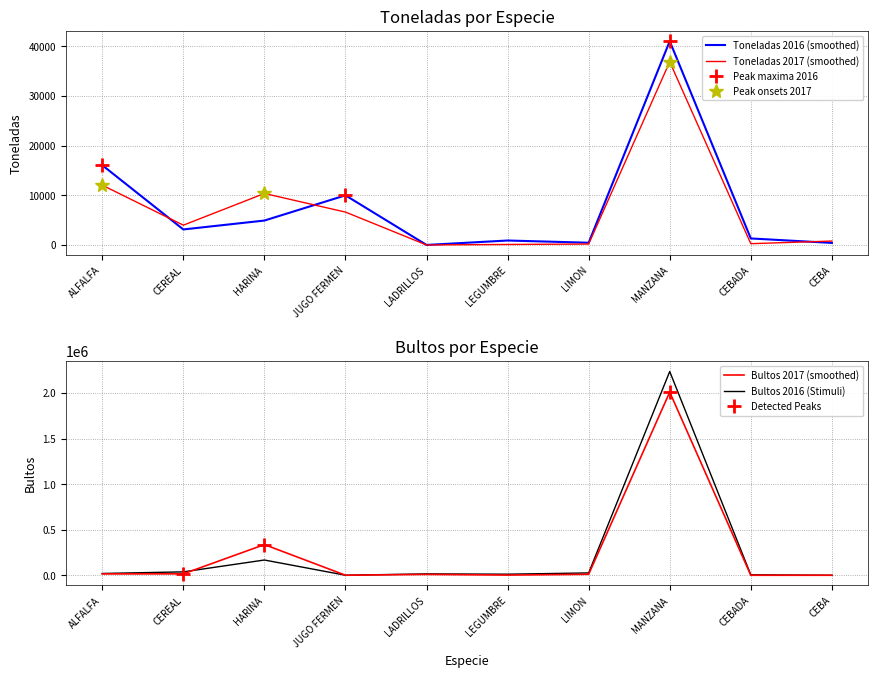

What is the label of the 9th point from the right?

CEREAL